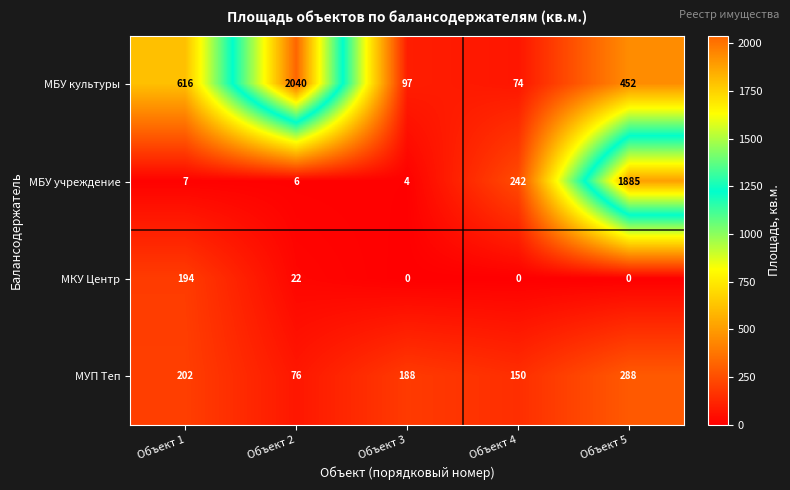

Count the number of categories in the chart.

5